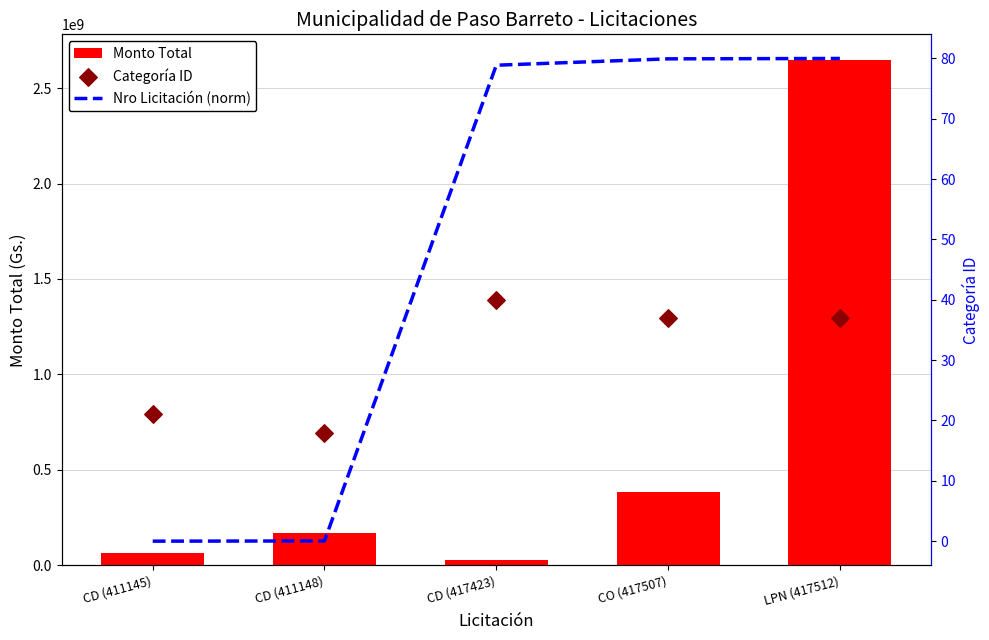

At which category is the sum across all series the highest?

LPN (417512)